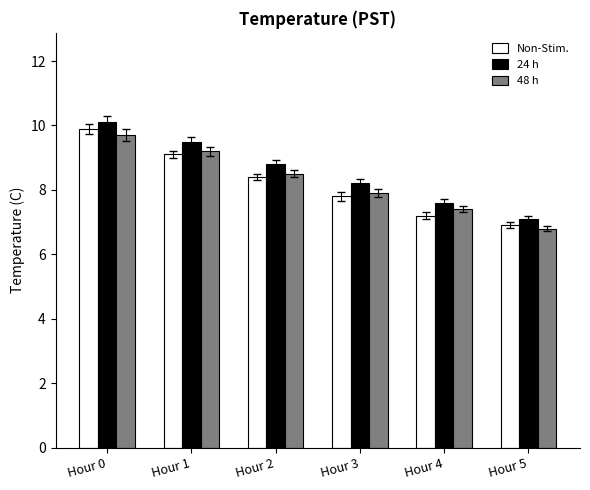

How many bars are there in total?

18